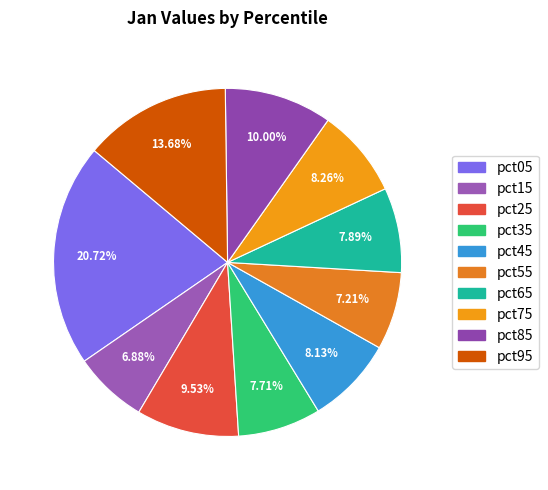

How many segments does this pie chart have?

10